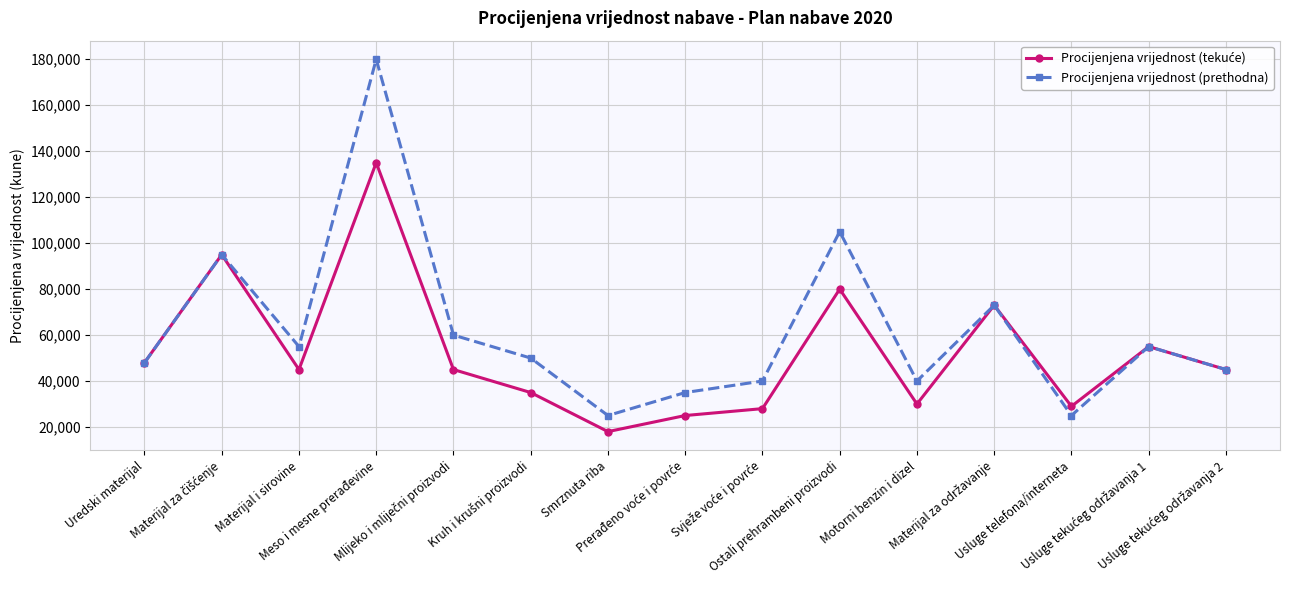

What is the value of the Procijenjena vrijednost (prethodna) point at the 7th from the left?

25000